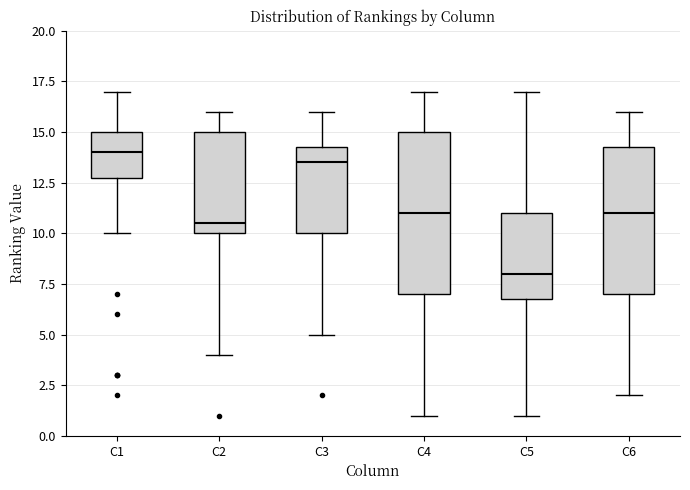

Reading left to right, transcribe this box plot: for each box, give where its median line is, the range the box spans, and where its two whiskers end, as read against the y-axis. The values are not printed on the chart, so give them approximately, as read against the axis.

C1: median 14.0, box 13.0 to 15.0, whiskers 10.0 to 17.0
C2: median 10.5, box 10.0 to 15.0, whiskers 4.0 to 16.0
C3: median 13.5, box 10.0 to 14.5, whiskers 5.0 to 16.0
C4: median 11.0, box 7.0 to 15.0, whiskers 1.0 to 17.0
C5: median 8.0, box 7.0 to 11.0, whiskers 1.0 to 17.0
C6: median 11.0, box 7.0 to 14.5, whiskers 2.0 to 16.0